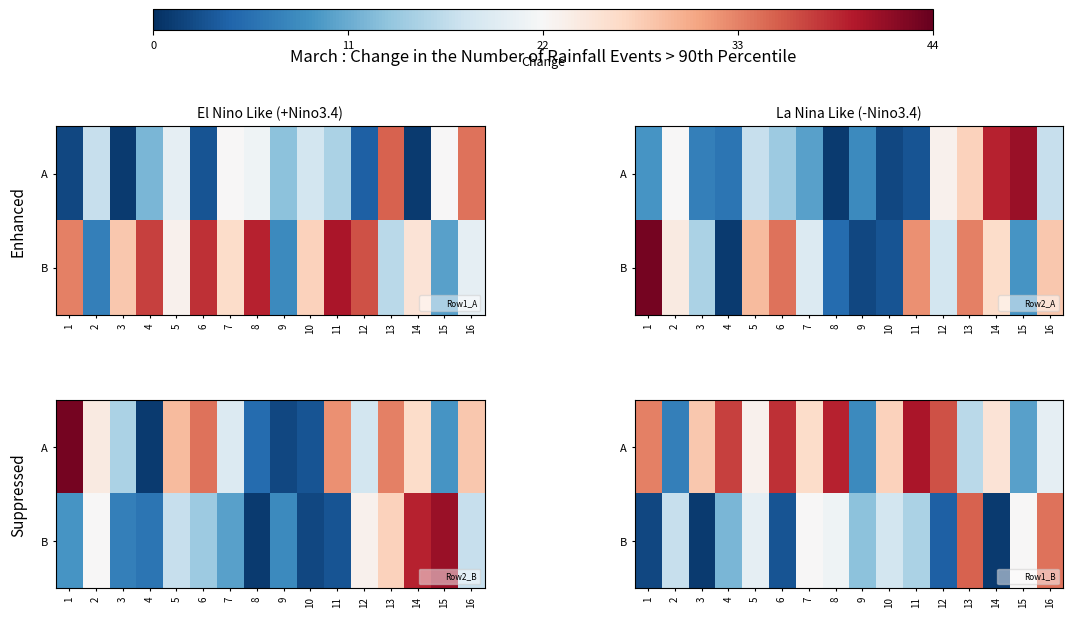

List the series in order of their overall mean, lowest first.

B, A